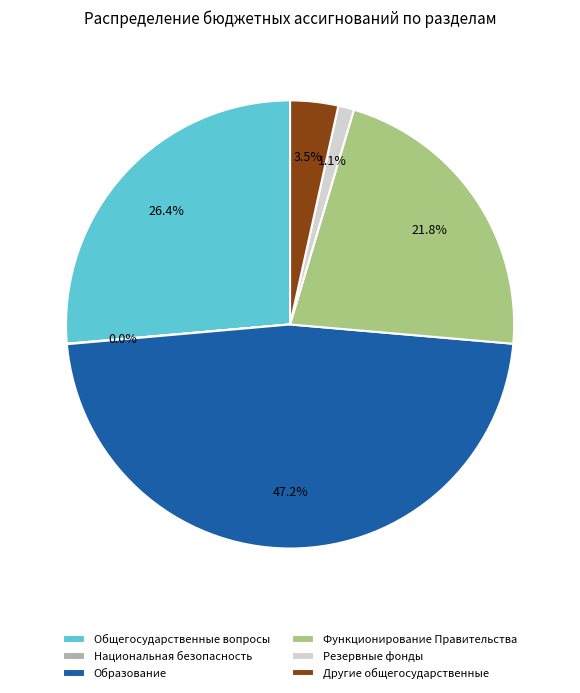

Is there a majority slice in this chart?

No